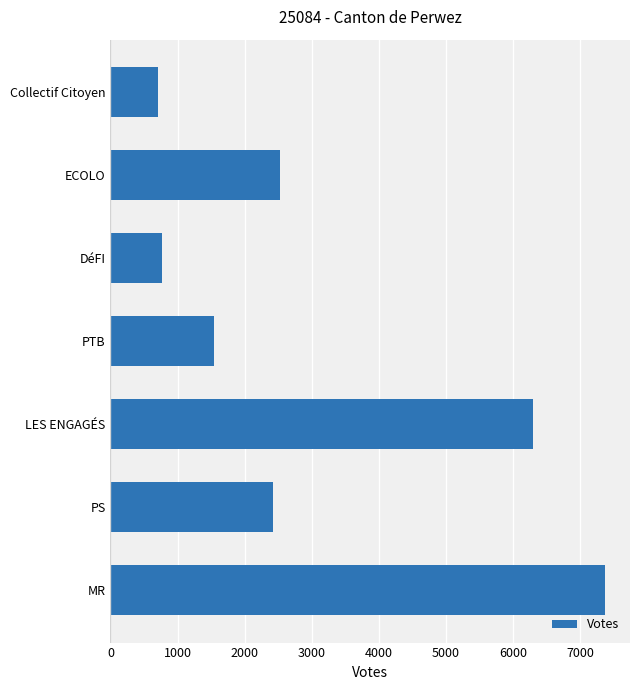

Which category has the highest value across all series?

MR